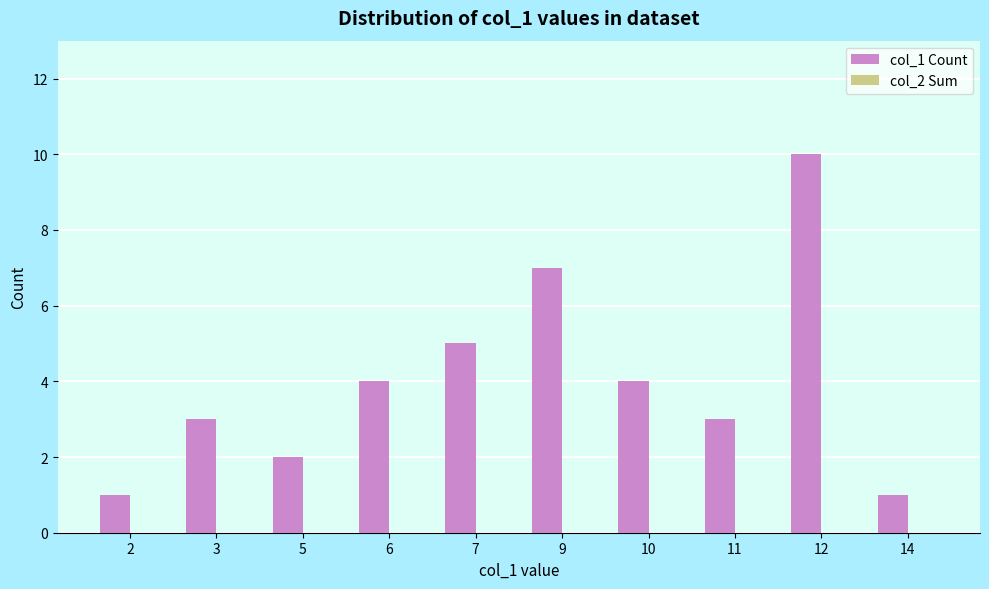

What is the sum of all values?

40